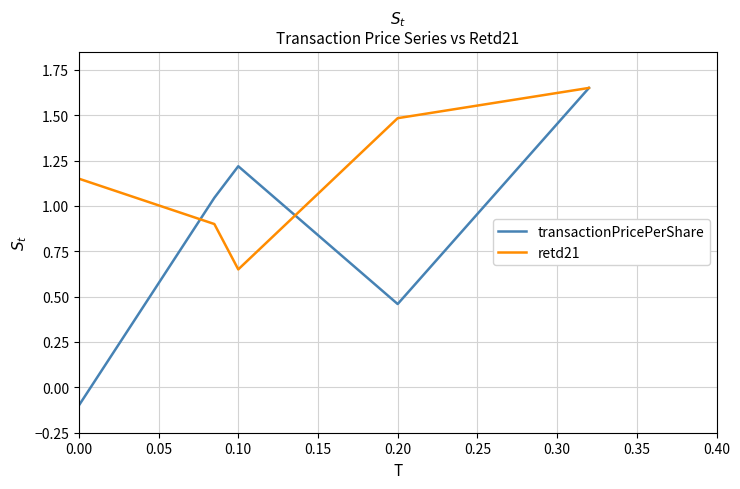

Rank the series by their average value, from lowest to highest.

transactionPricePerShare, retd21